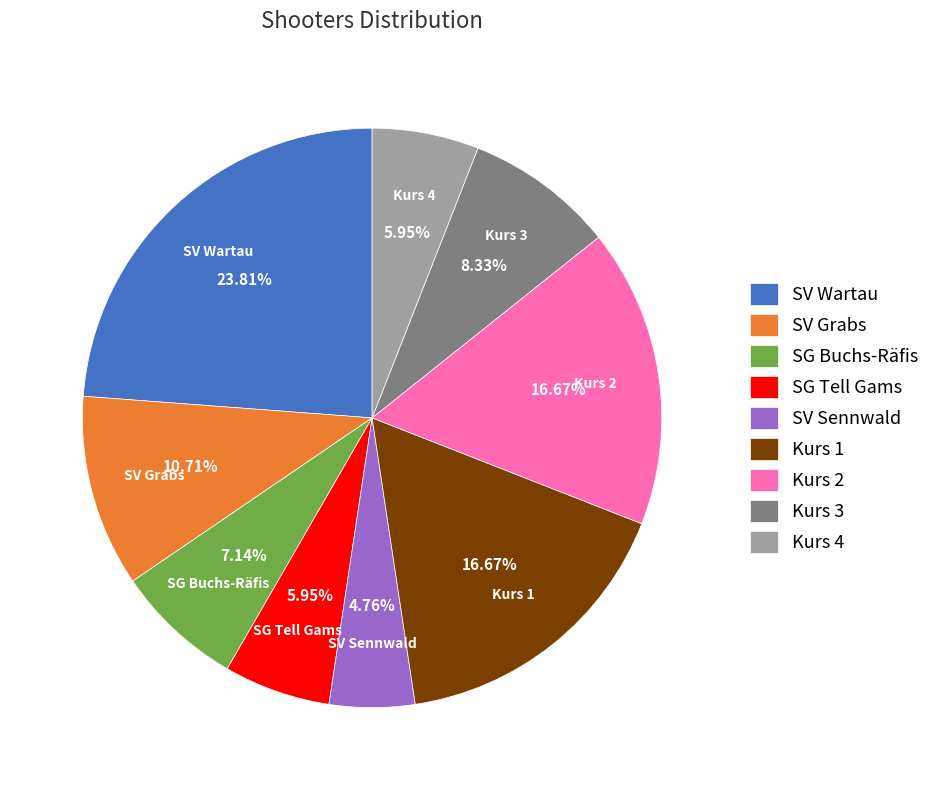

What is the largest slice in the pie chart?

SV Wartau